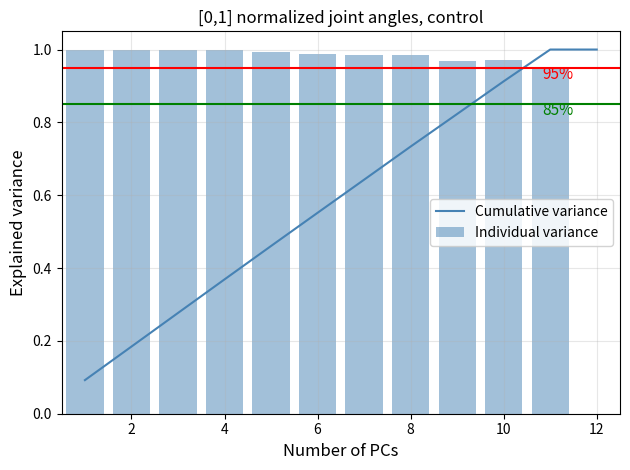

List the series in order of their overall mean, lowest first.

Cumulative variance, Individual variance